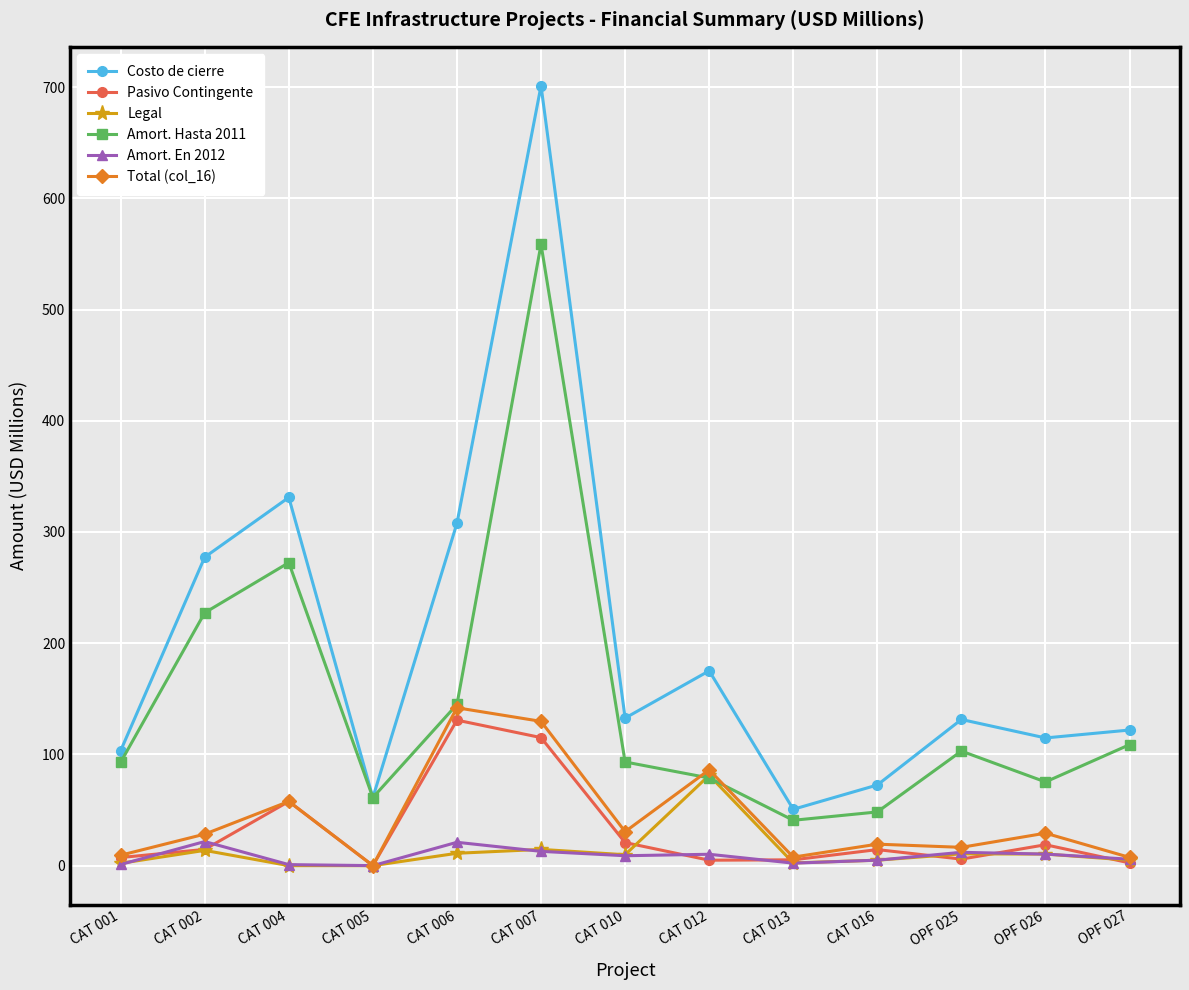

What position from the left is CAT 005?

4